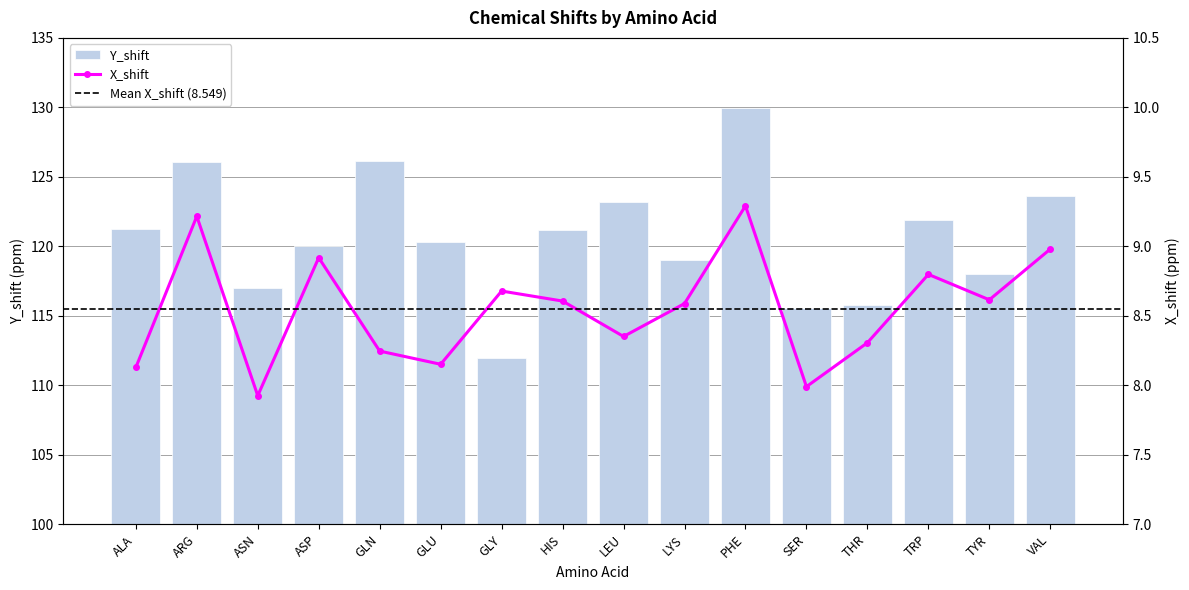

Which series changed the most between ALA and LEU?

Y_shift